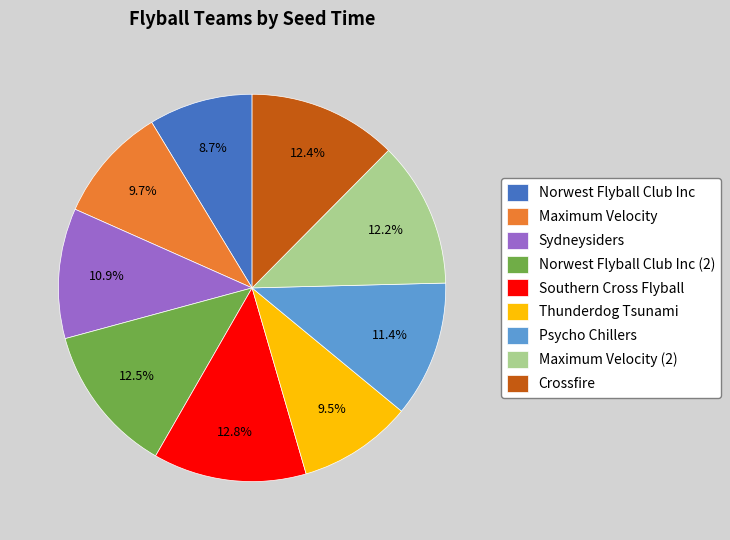

True or false: Sydneysiders accounts for 18% of the total.

False